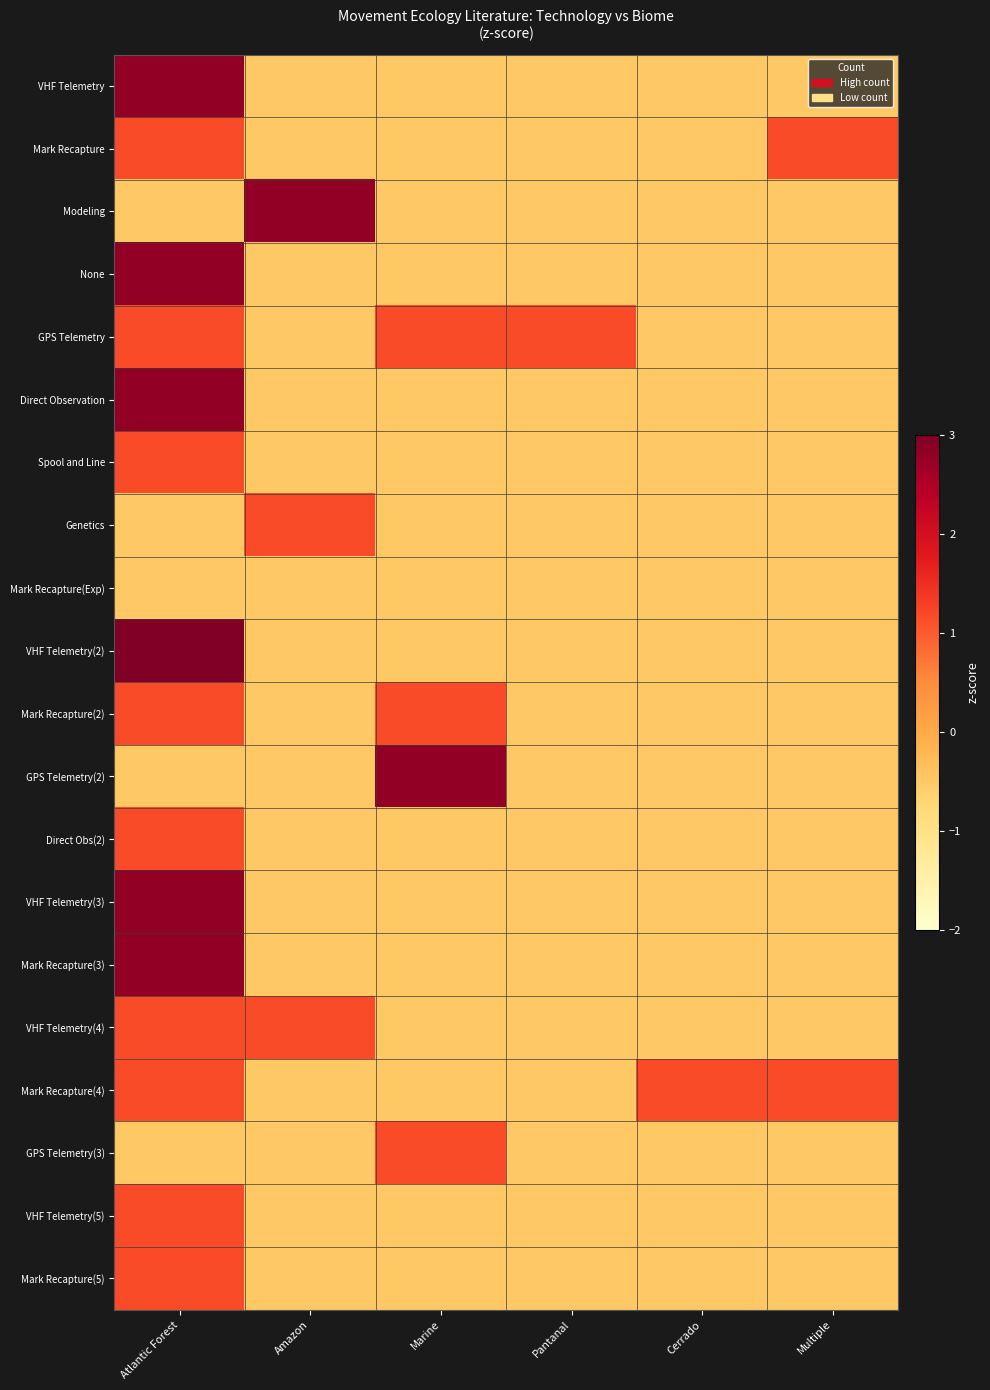

What is the minimum value shown in the chart?

-0.5